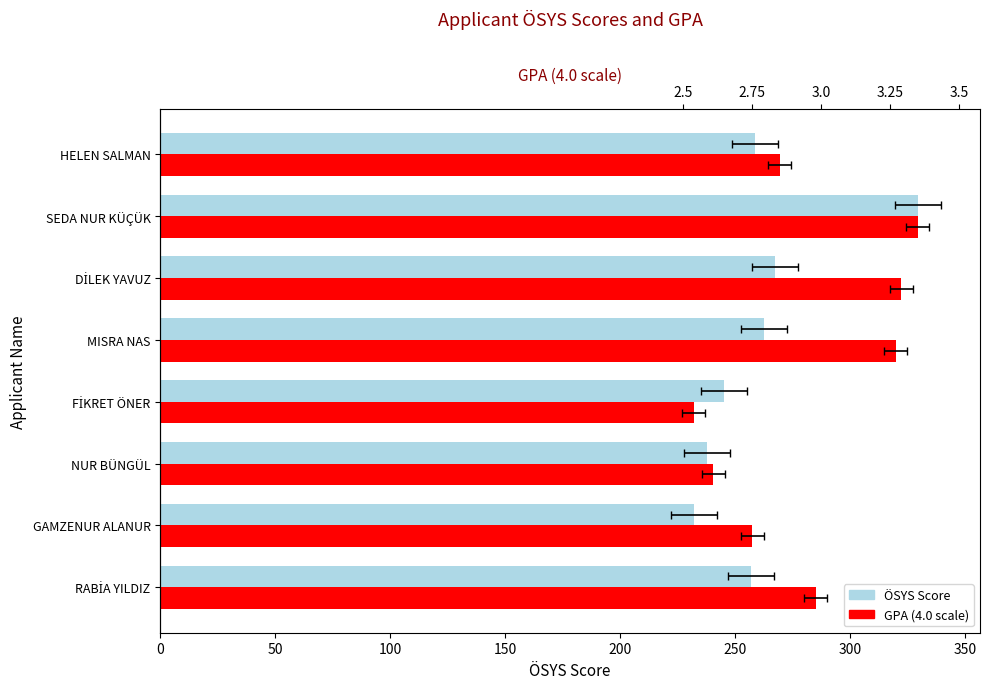

Which series has the widest spread of values?

ÖSYS Score